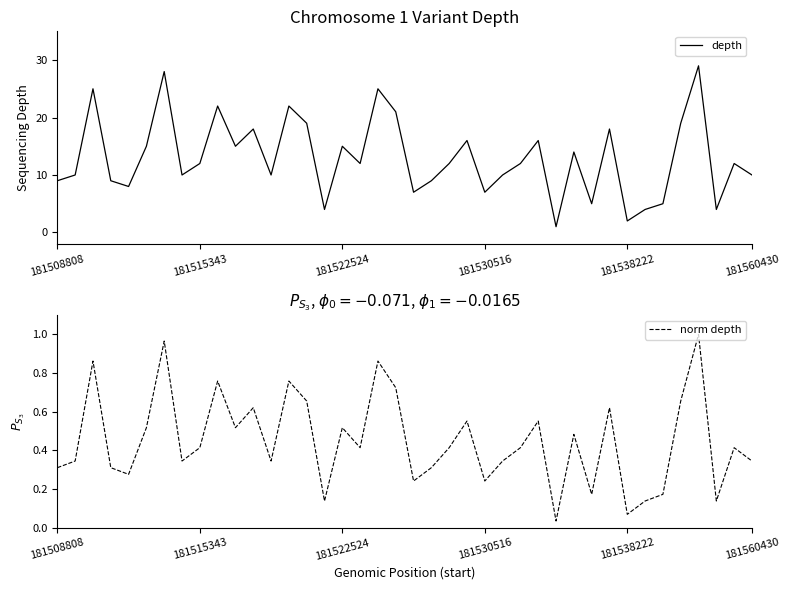

The value of depth at 31 is 7.1. True or false?

False